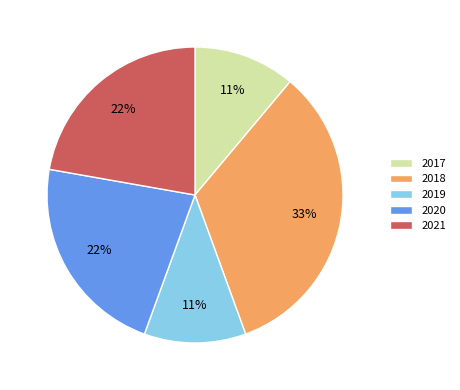

What is the ratio of the value at 2018 to the value at 2017?

3.0